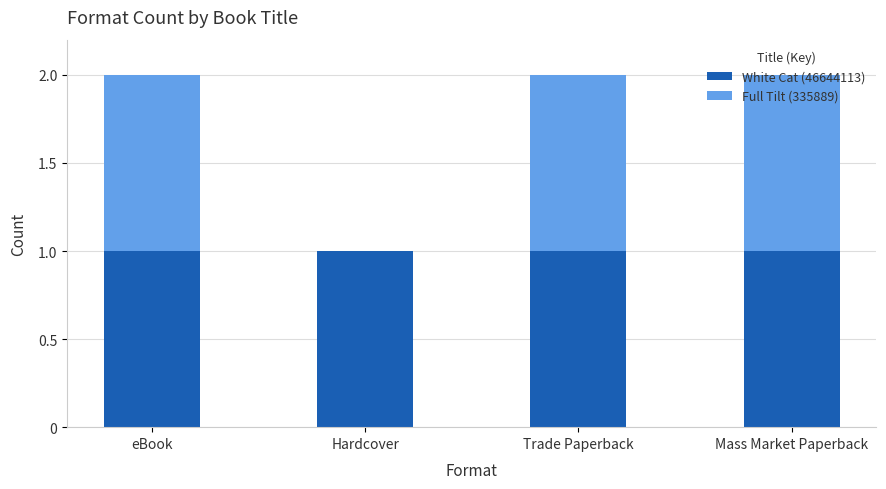

Count the number of categories in the chart.

4